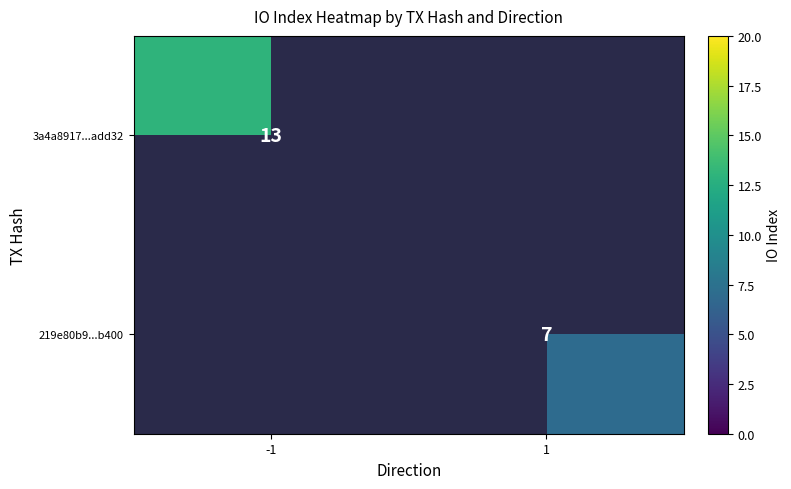

Is it true that 3a4a8917...add32 equals 13 at -1?

True